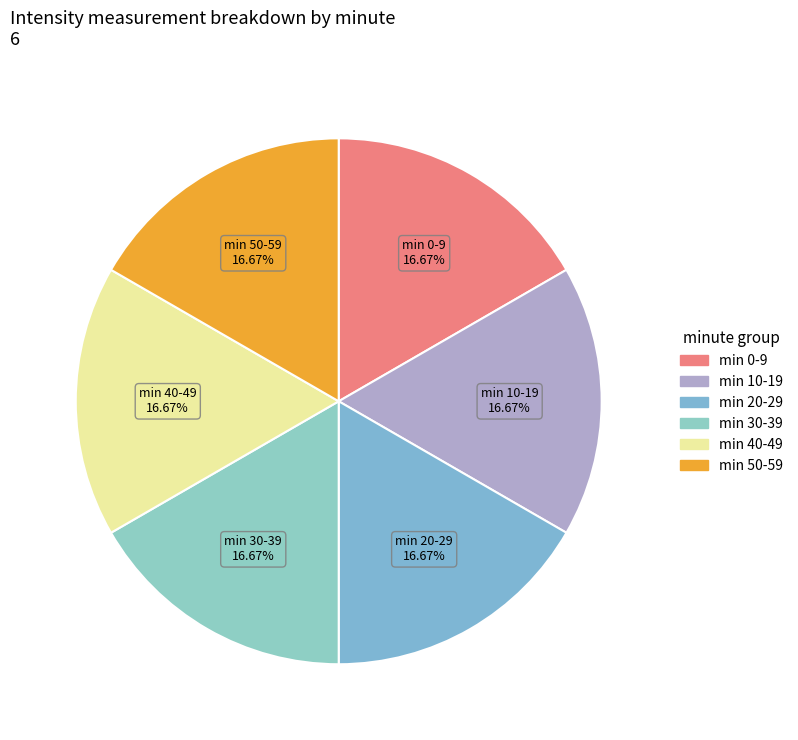

Count the number of slices in the pie.

6